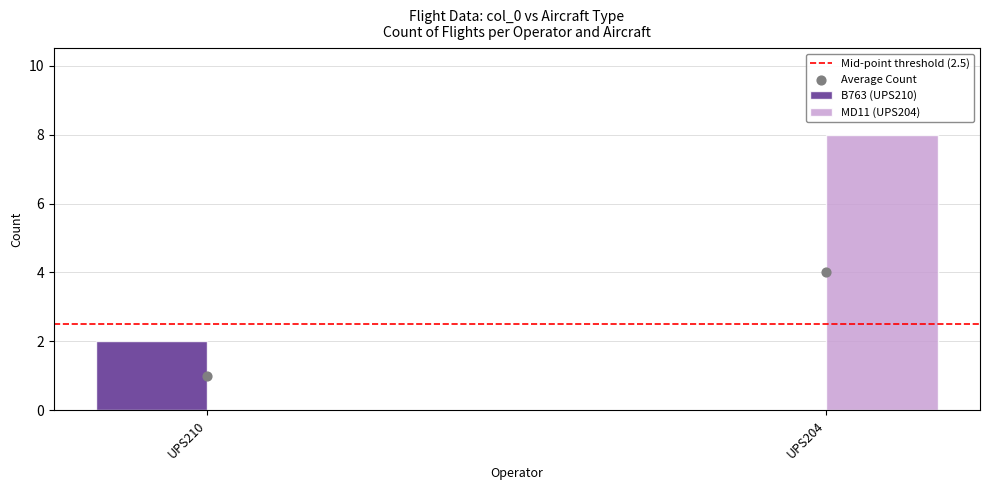

At how many categories does at least one series exceed 1?

2